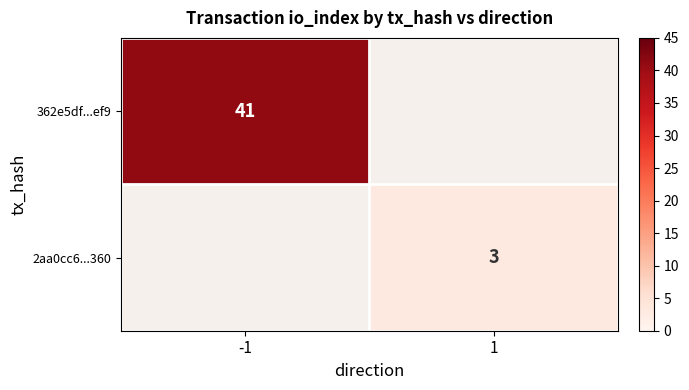

The 362e5df...ef9 series shows 41 at -1. True or false?

True